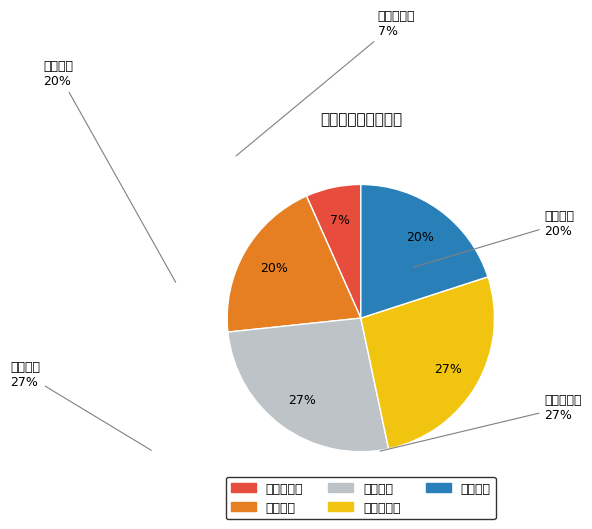

How many segments does this pie chart have?

5